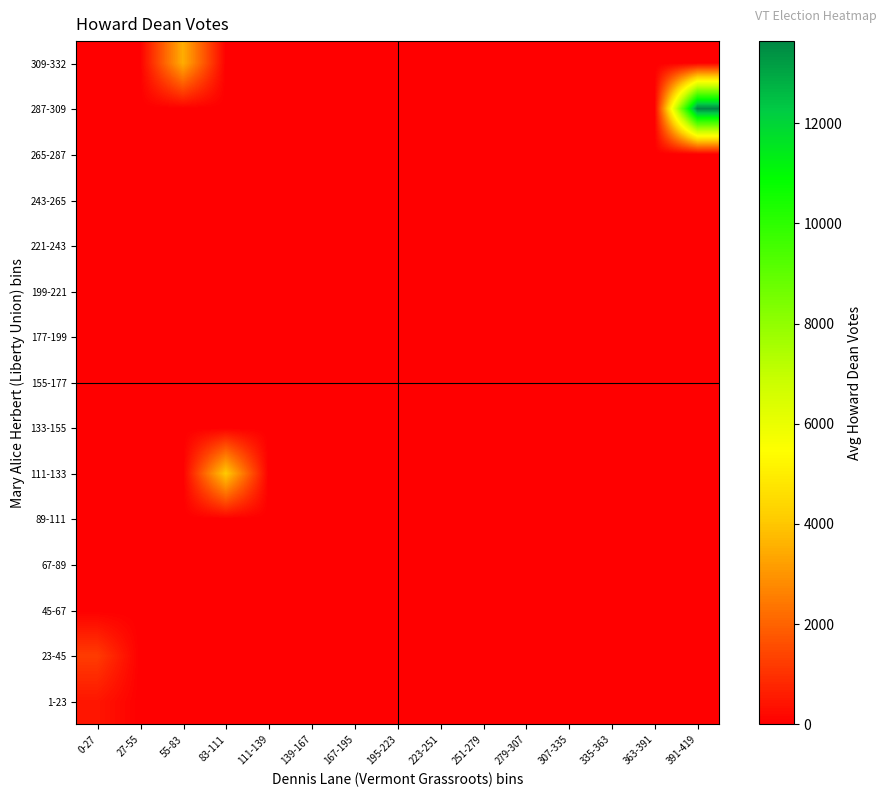

Which series has the largest total across all categories?

287-309